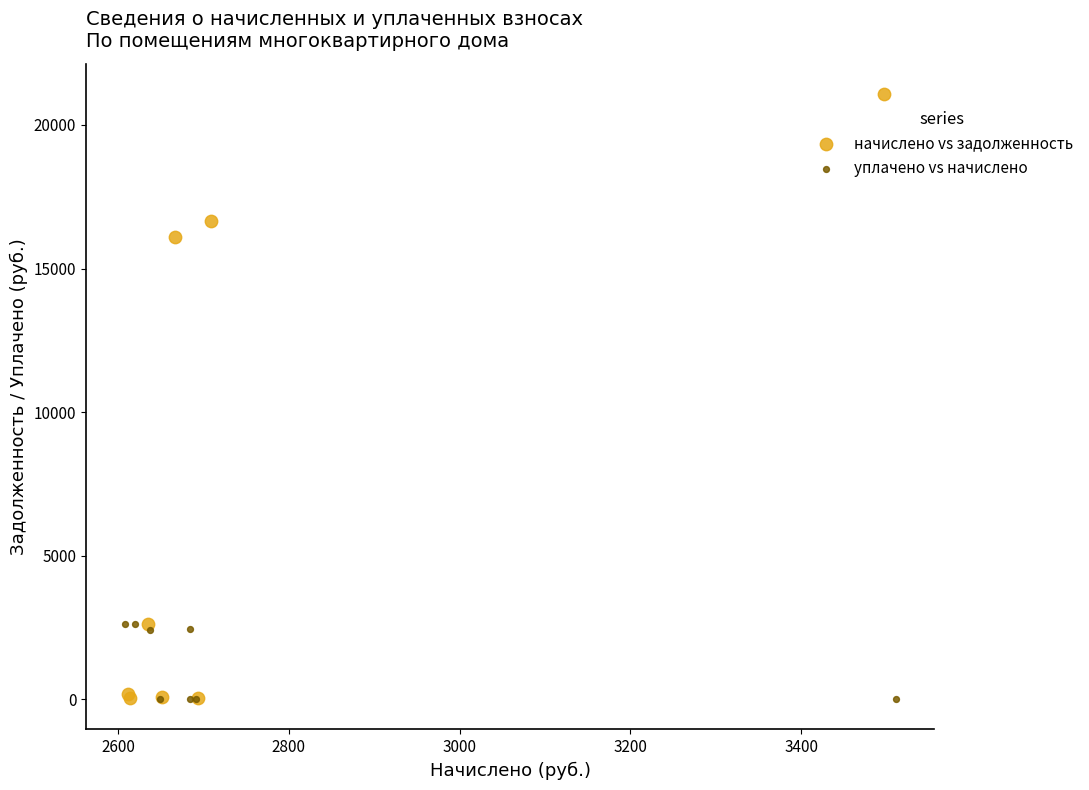

Which series reaches the maximum Y coordinate?

начислено vs задолженность